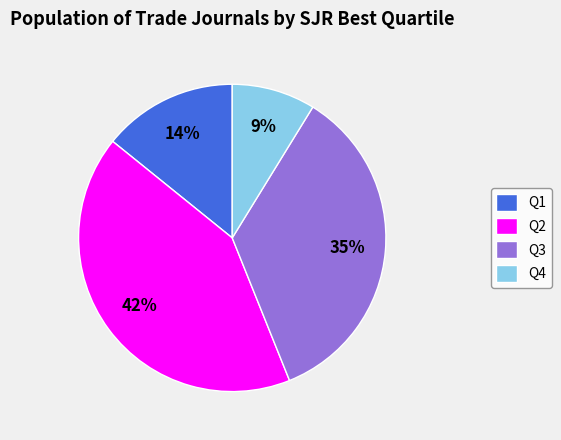

Is the sum of Q3 and Q1 greater than half?

No